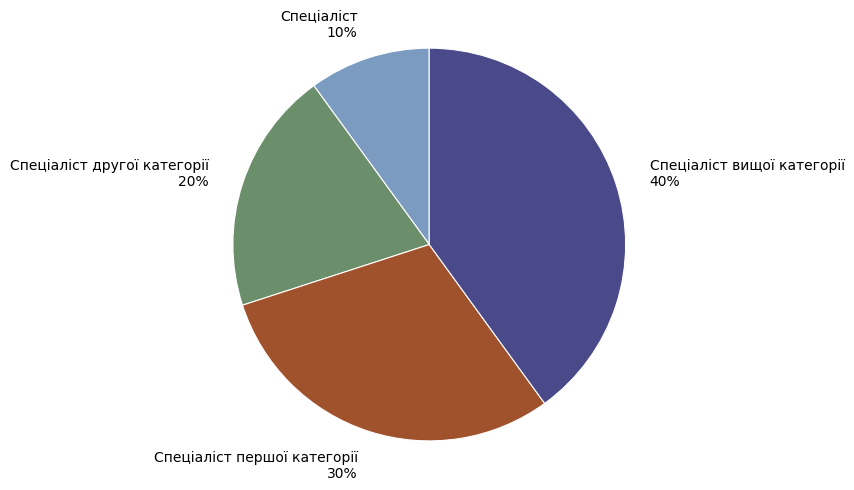

Between Спеціаліст другої категорії and Спеціаліст вищої категорії, which is larger?

Спеціаліст вищої категорії